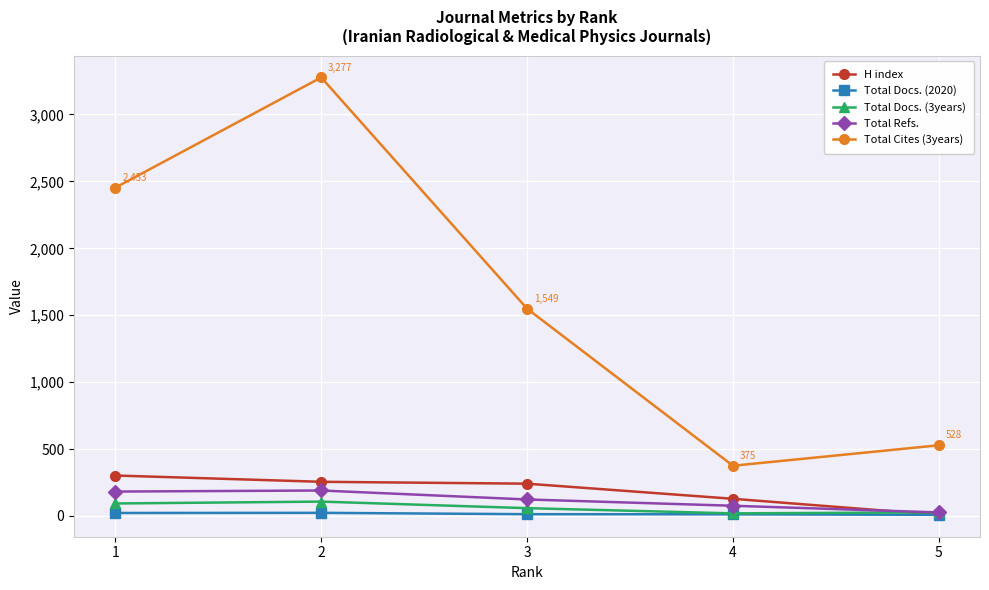

The H index series shows 241 at 3. True or false?

True